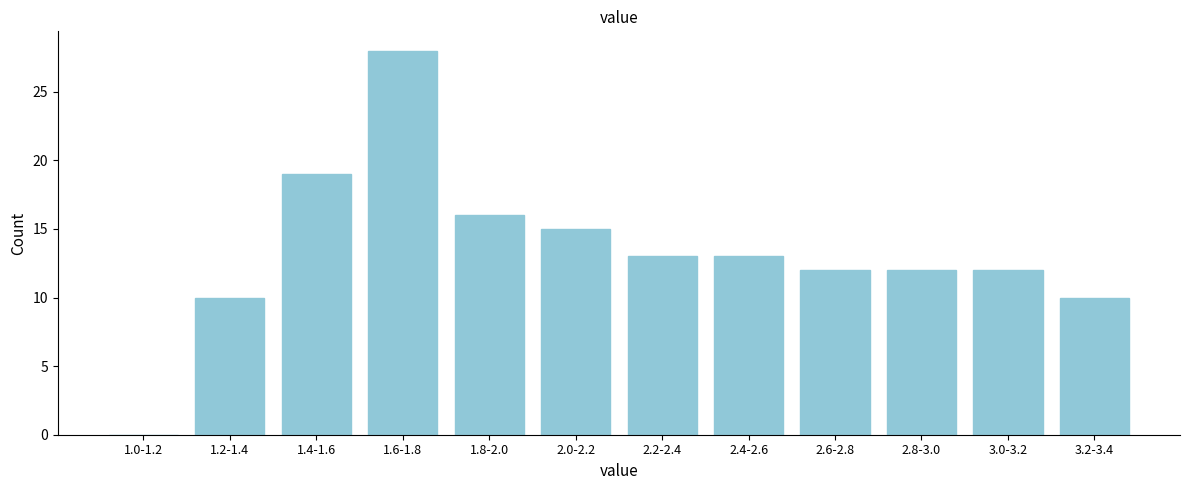

Reading right to left, list all the values displayed in this chart.

3.2-3.4=10	3.0-3.2=12	2.8-3.0=12	2.6-2.8=12	2.4-2.6=13	2.2-2.4=13	2.0-2.2=15	1.8-2.0=16	1.6-1.8=28	1.4-1.6=19	1.2-1.4=10	1.0-1.2=0